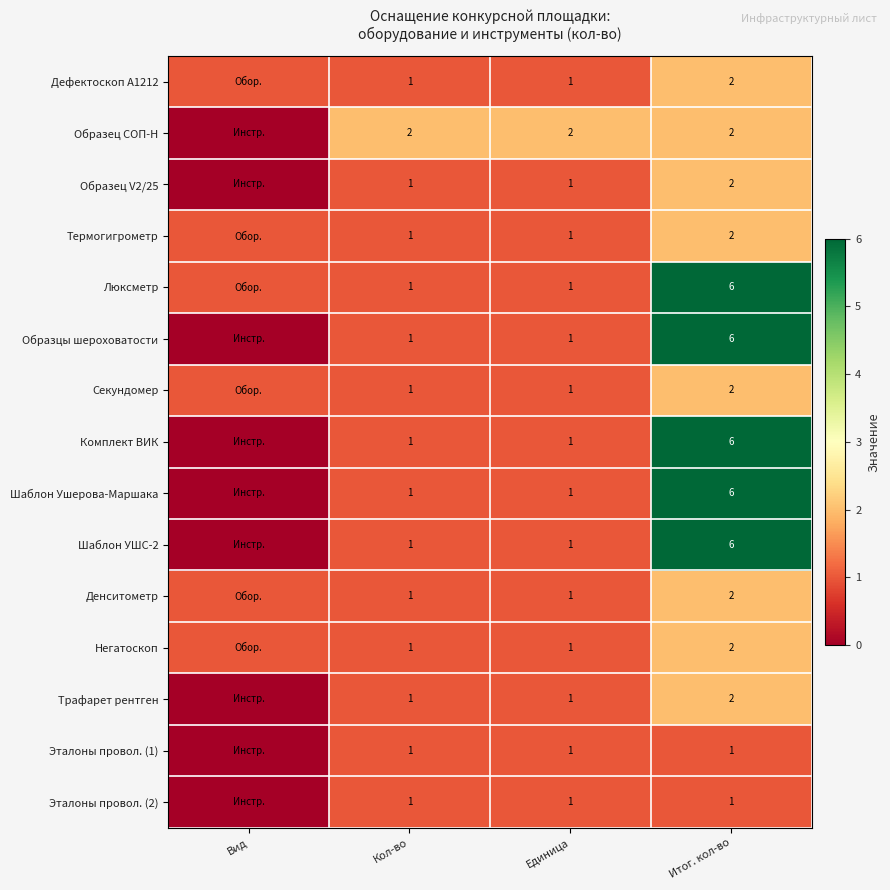

Is it true that Люксметр equals 0 at Кол-во?

False